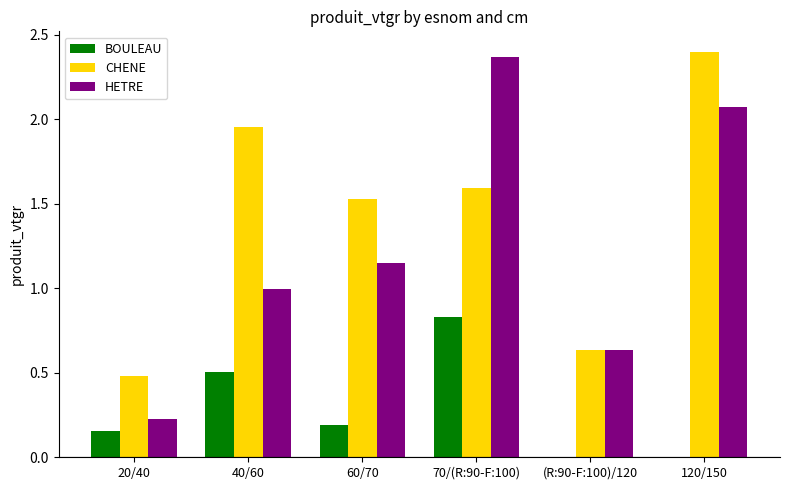

Which series changed the most between 40/60 and 60/70?

CHENE